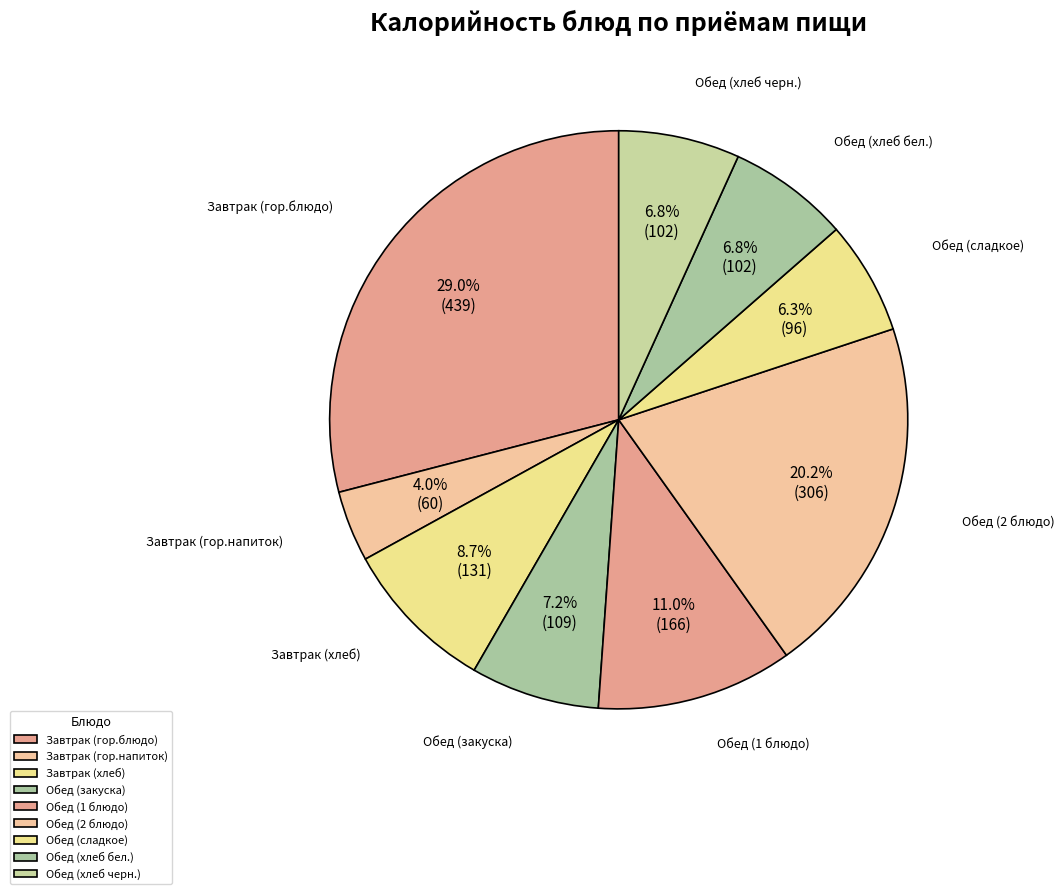

How many slices are in this pie chart?

9